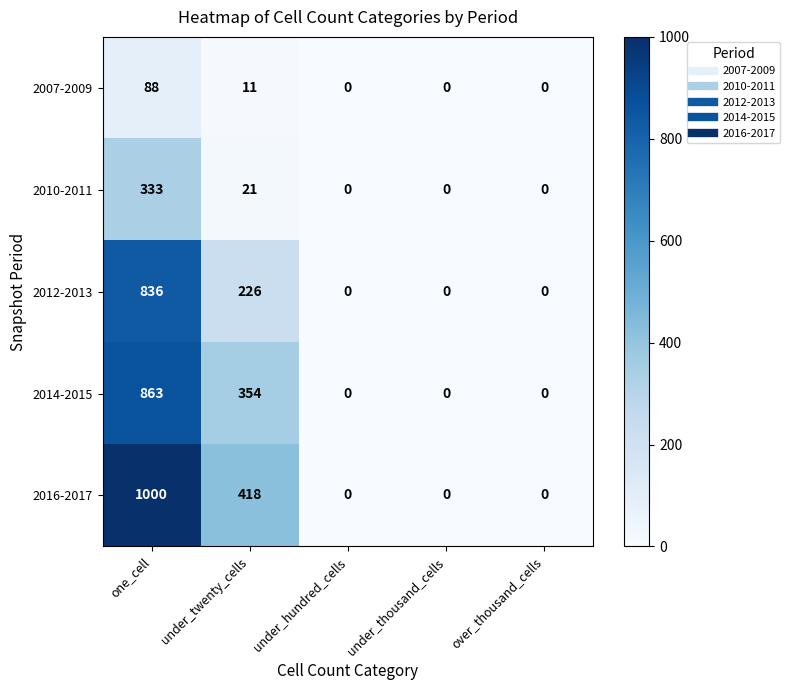

What is the sum of the 2010-2011 values at one_cell and under_hundred_cells?

333